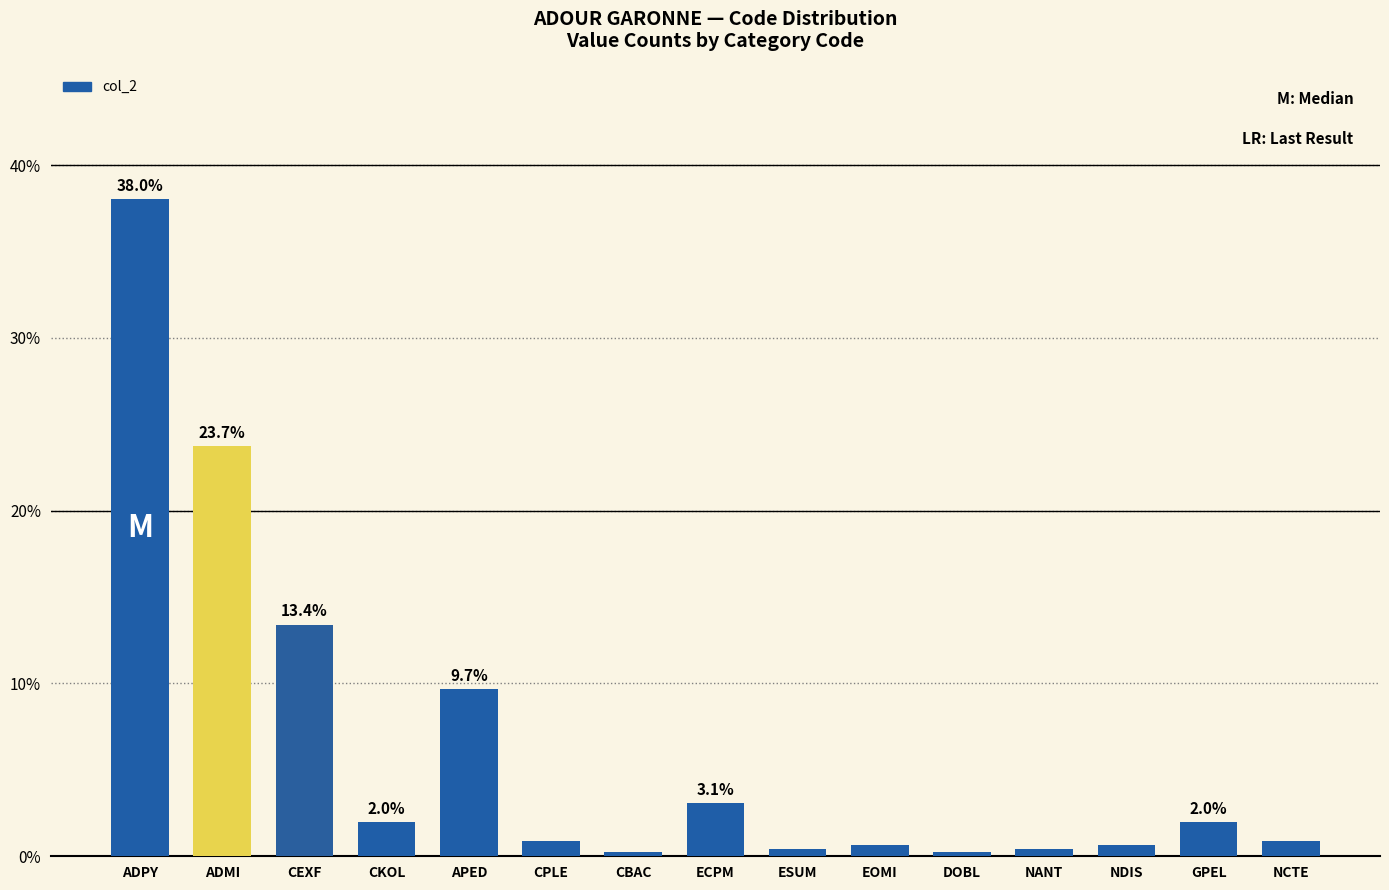

What is the label of the 4th bar from the right?

NANT